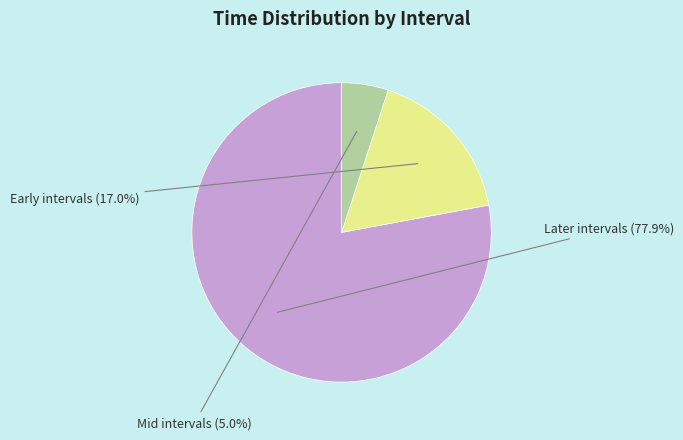

Does any single category account for the majority?

Yes